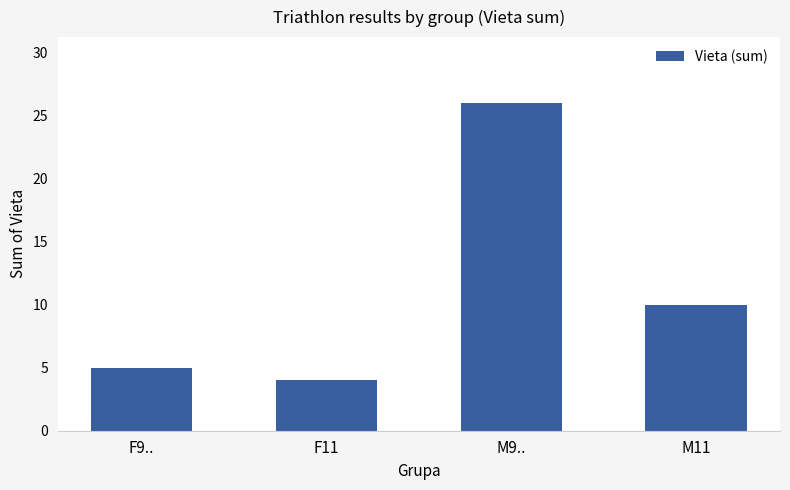

Reading left to right, list all the values displayed in this chart.

5	4	26	10